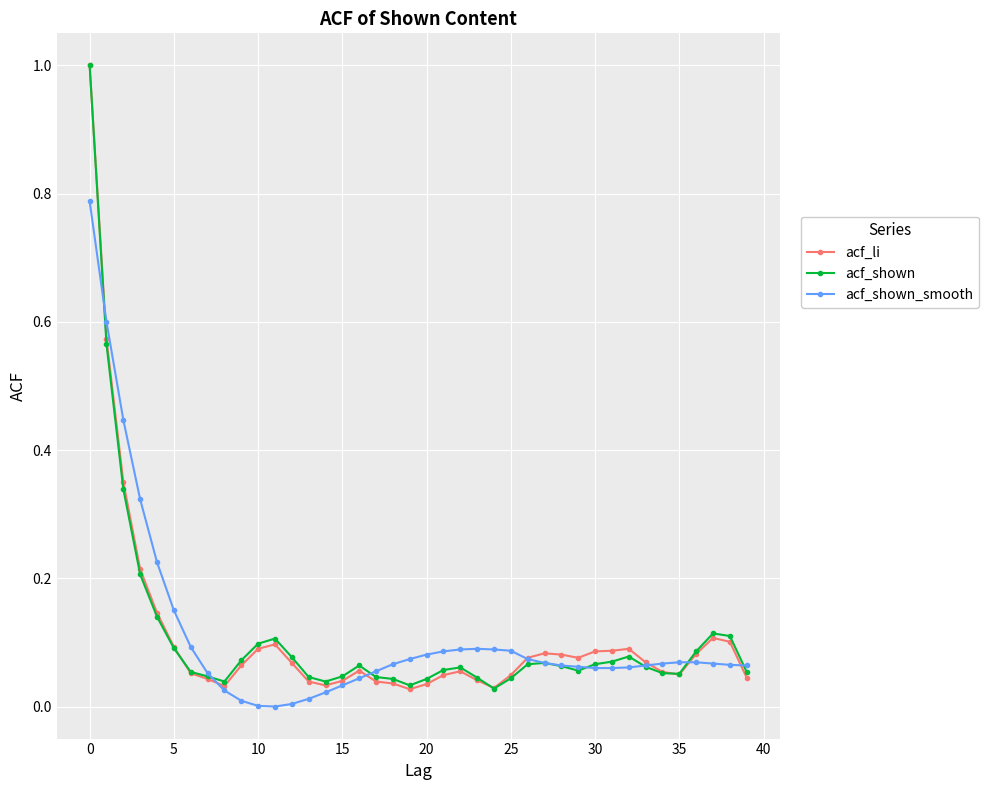

True or false: acf_shown has more than 2 points higher than both neighbors.

True